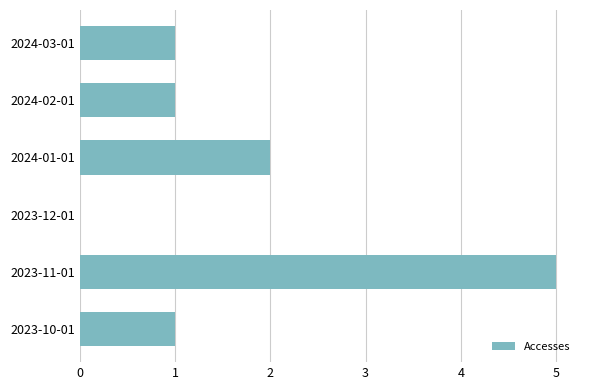

What is the greatest value displayed?

5